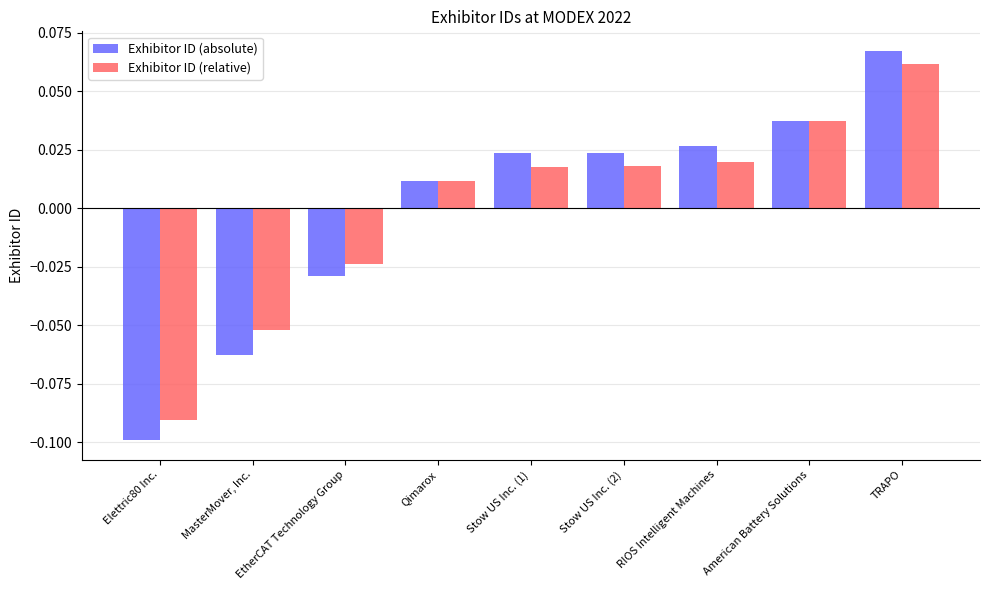

Where is Exhibitor ID (absolute) nearest to the value 0?

Qimarox